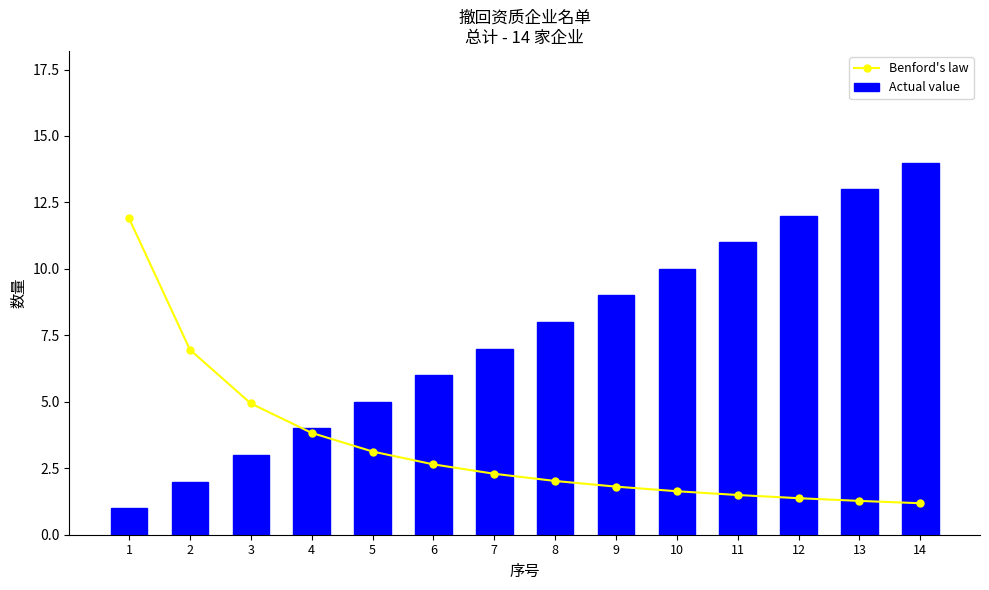

What is the minimum value for Actual value?

1